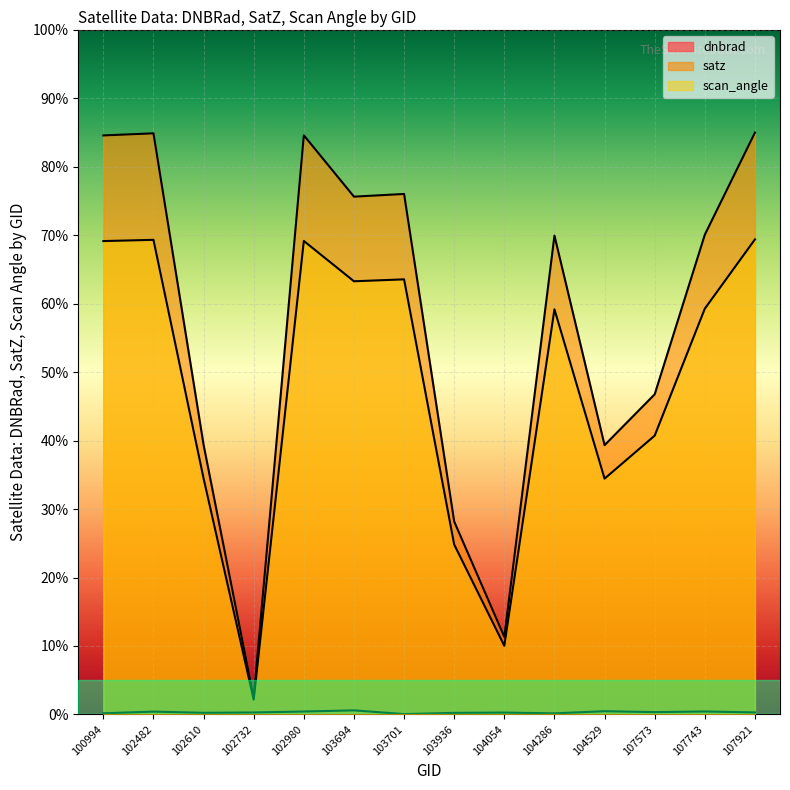

Between 102980 and 103701, which series saw the biggest shift?

satz